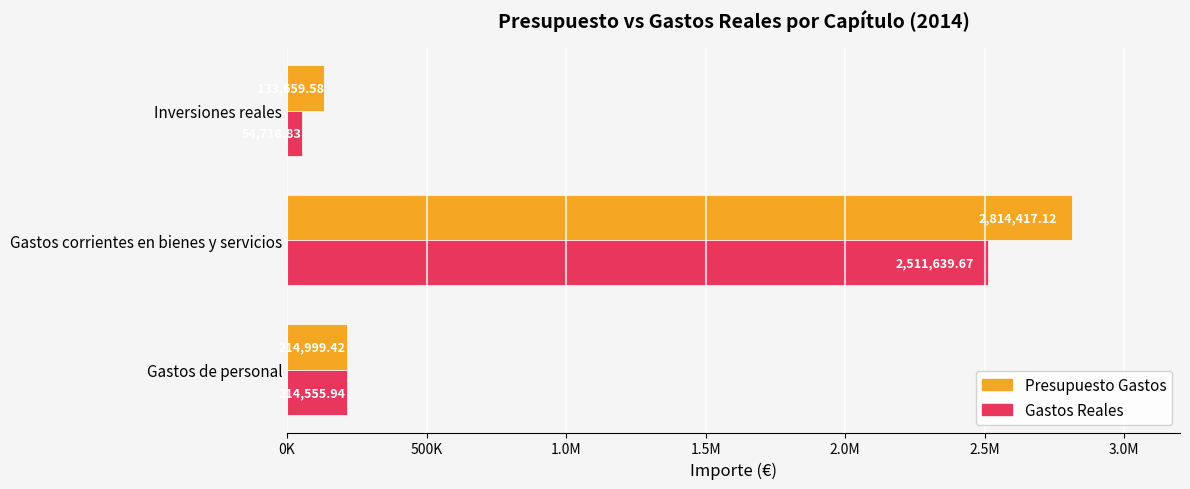

What are all the series names shown in the legend?

Presupuesto Gastos, Gastos Reales